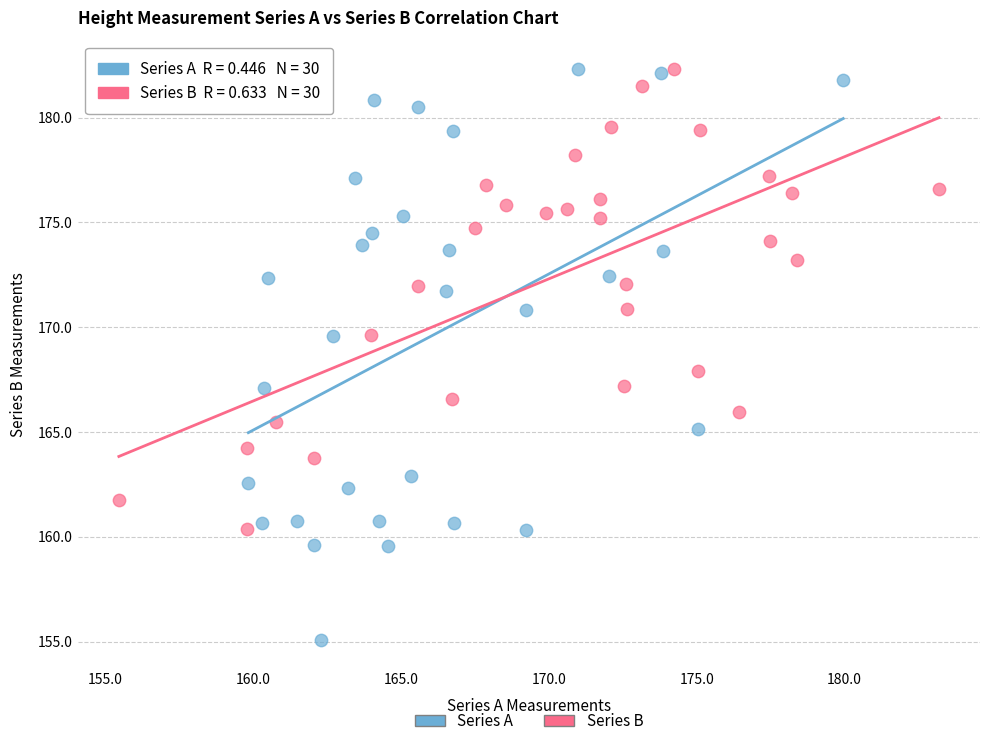

Which series reaches the minimum Y coordinate?

Series A